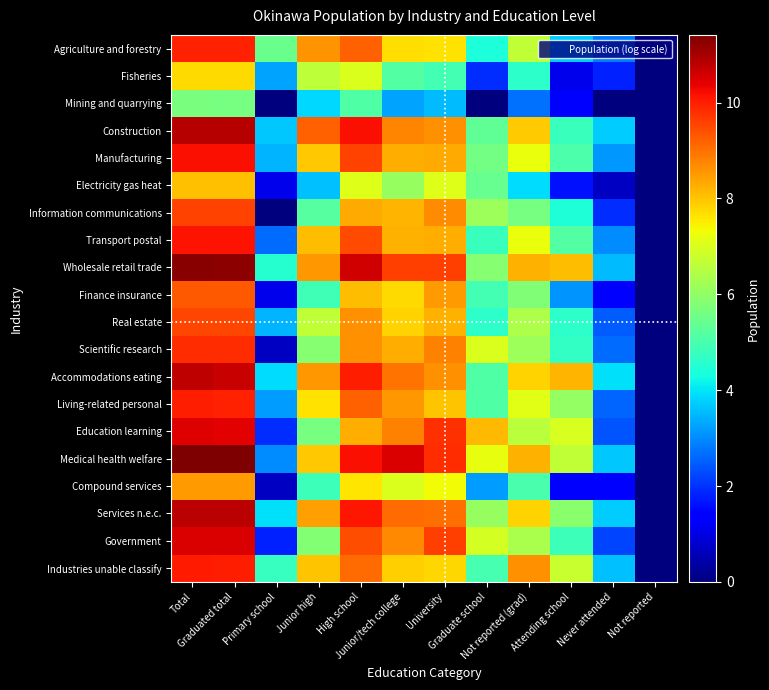

At which category is the sum across all series the highest?

Total